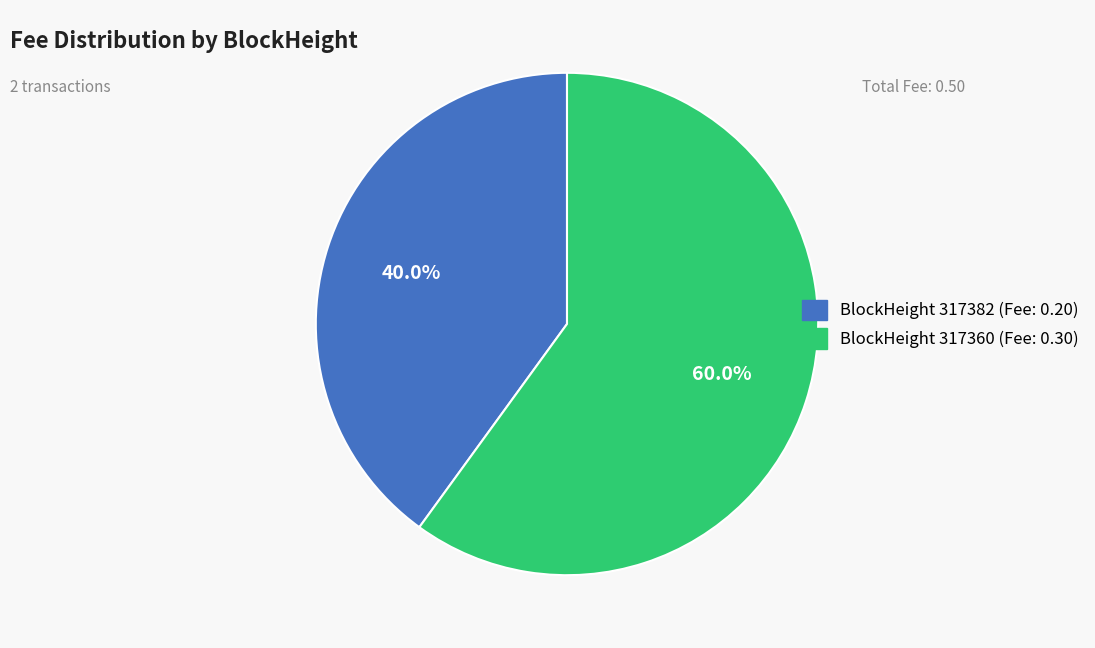

To the nearest percent, what is the difference between the largest and smallest slice percentages?

20%